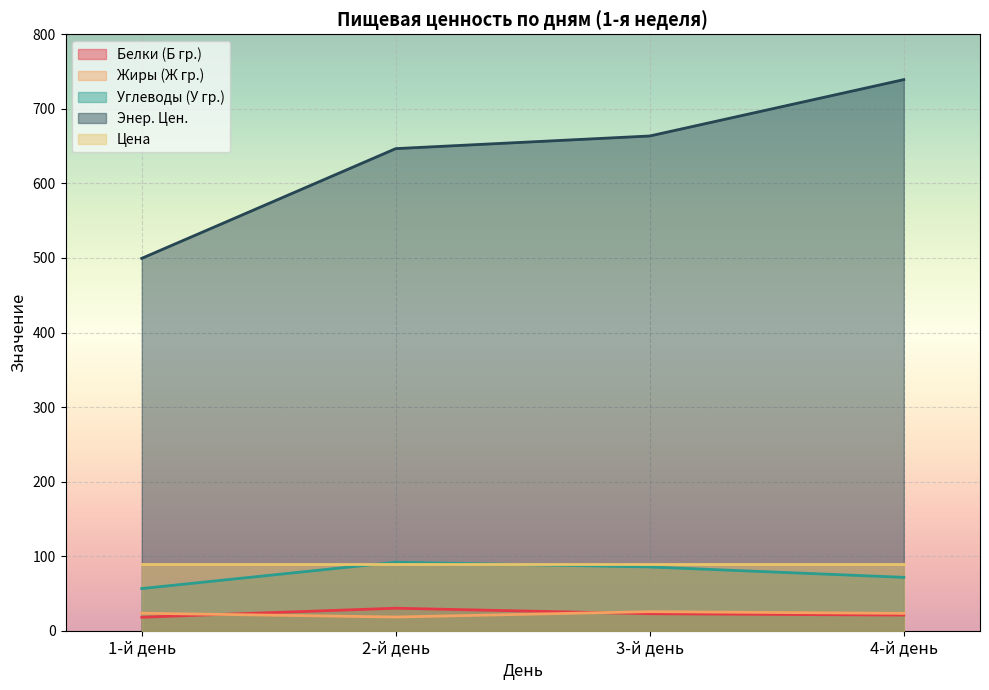

Read the Белки (Б гр.) value at 1-й день.

18.1